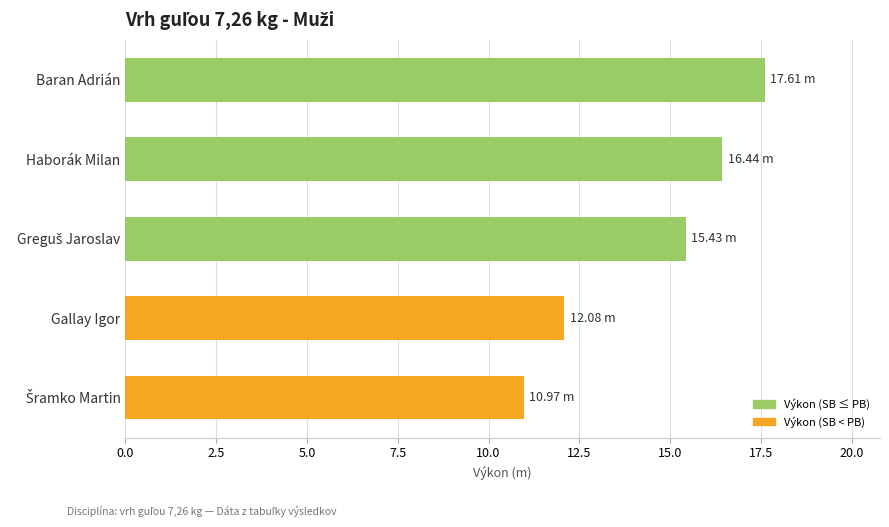

Which category has the highest value across all series?

Baran Adrián